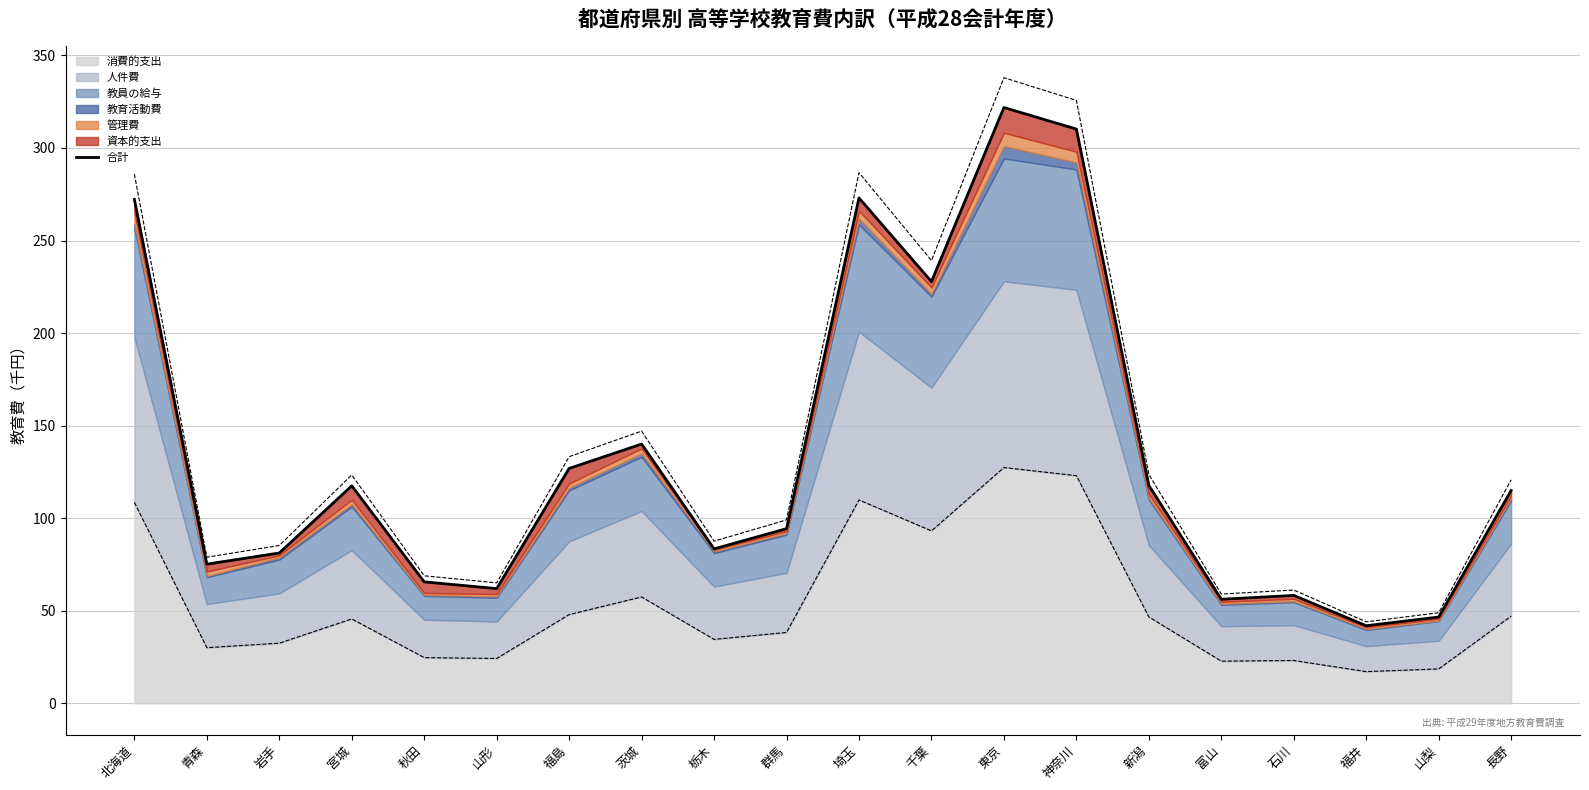

Count the number of values greater than 114.

10